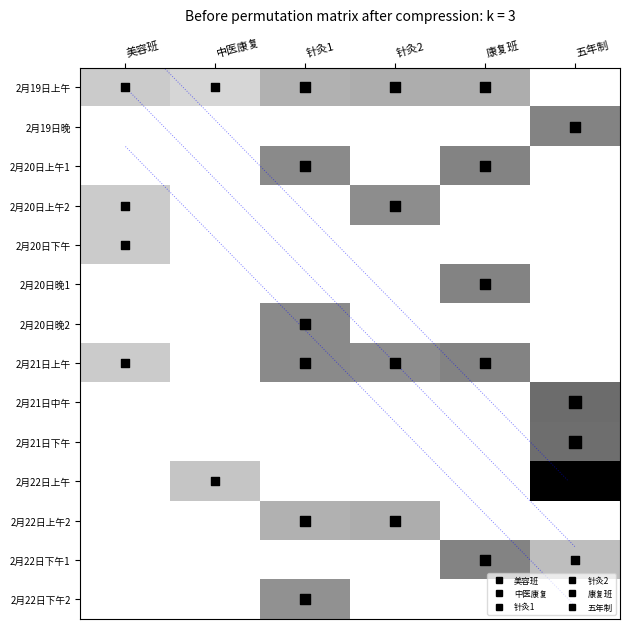

How many values in the 2月20日上午2 series exceed 0?

2